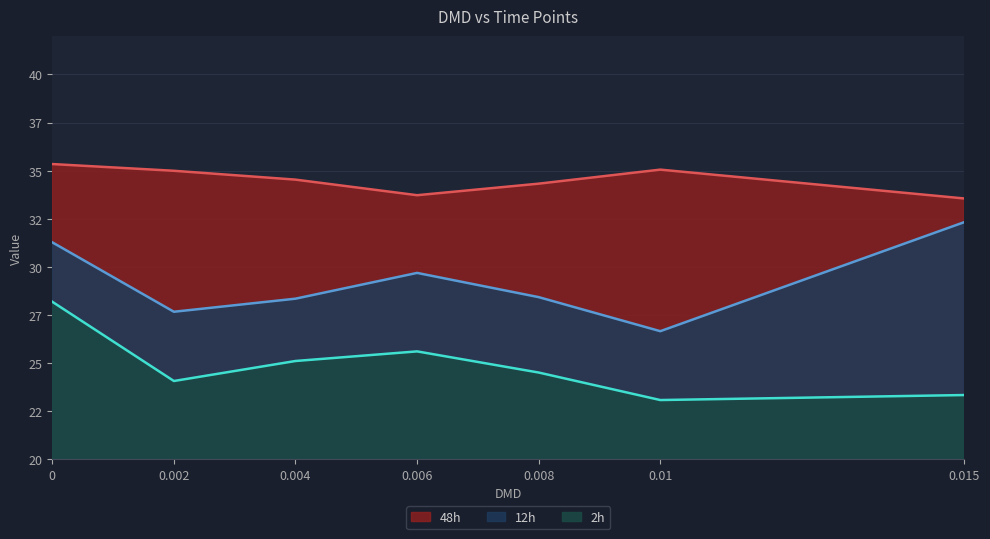

How many distinct data groups are displayed?

3